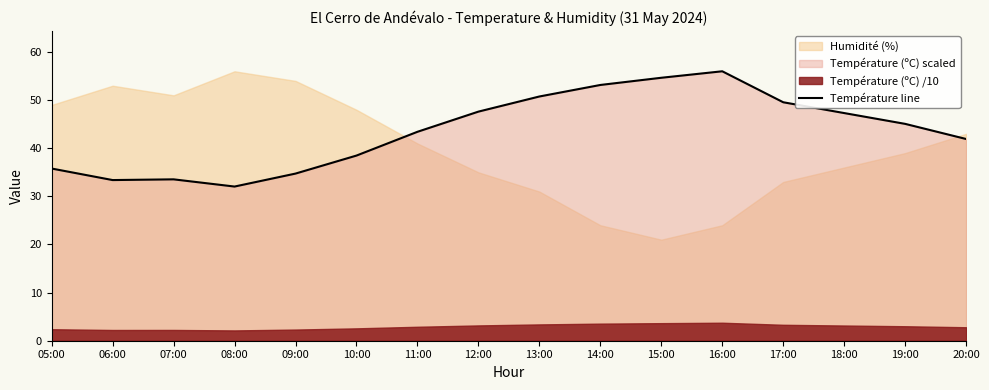

How many categories are shown in the chart?

16